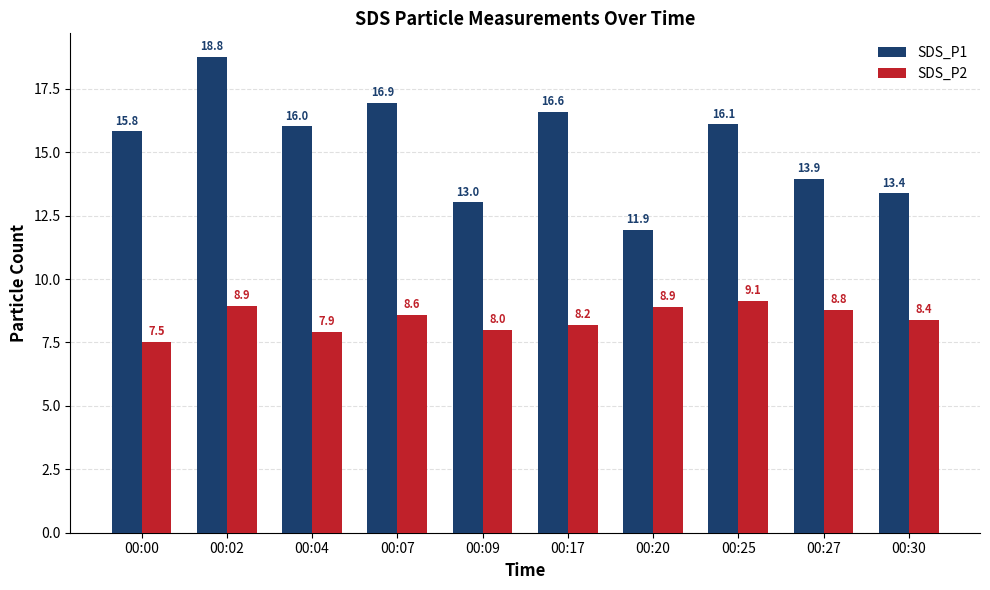

What is the difference between the maximum and minimum values in the SDS_P1 series?

6.8